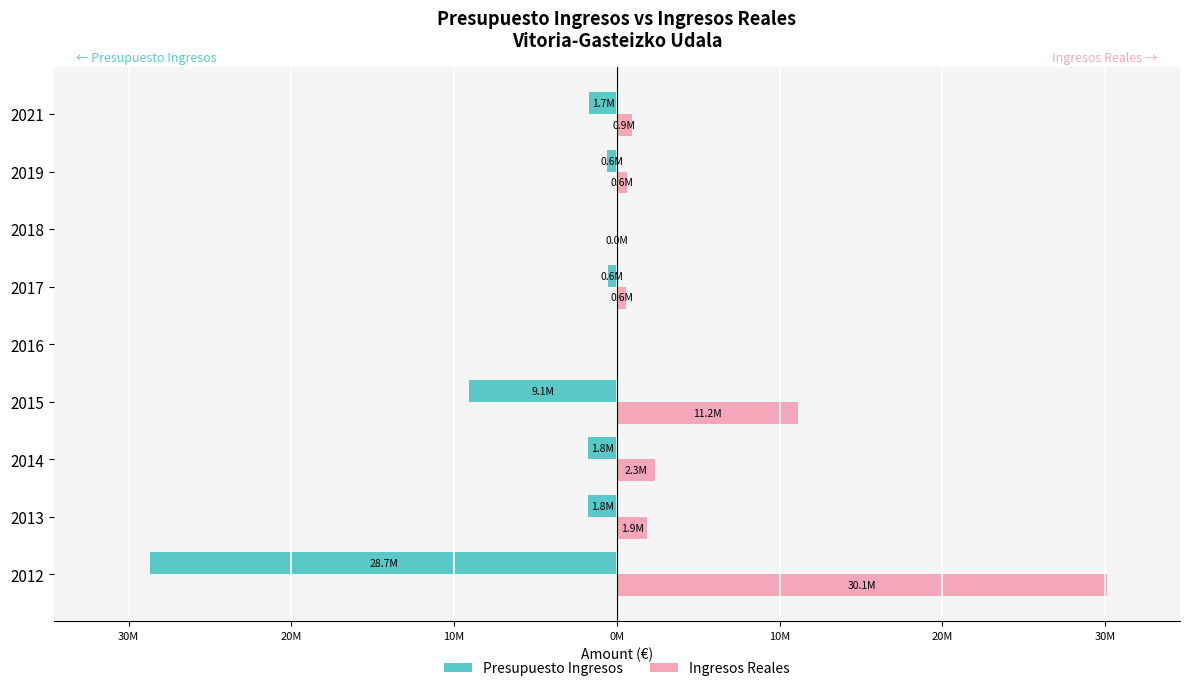

Reading left to right, what are all the values shown in this chart?

Presupuesto Ingresos: -28676526.0	-1757100.0	-1758000.0	-9060184.8	0.0	-571266.0	0.0	-600000.8	-1700000.0
Ingresos Reales: 30089572.7	1879306.1	2336414.8	11151638.2	16.0	571287.8	884.5	600027.9	900000.0